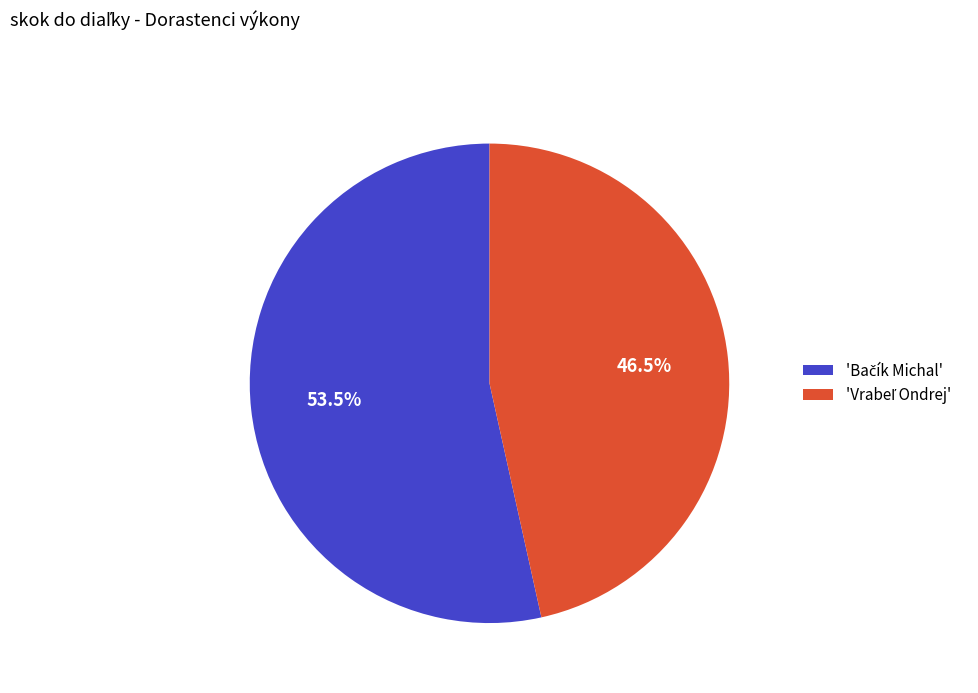

Is there any slice that represents more than half of the pie?

Yes